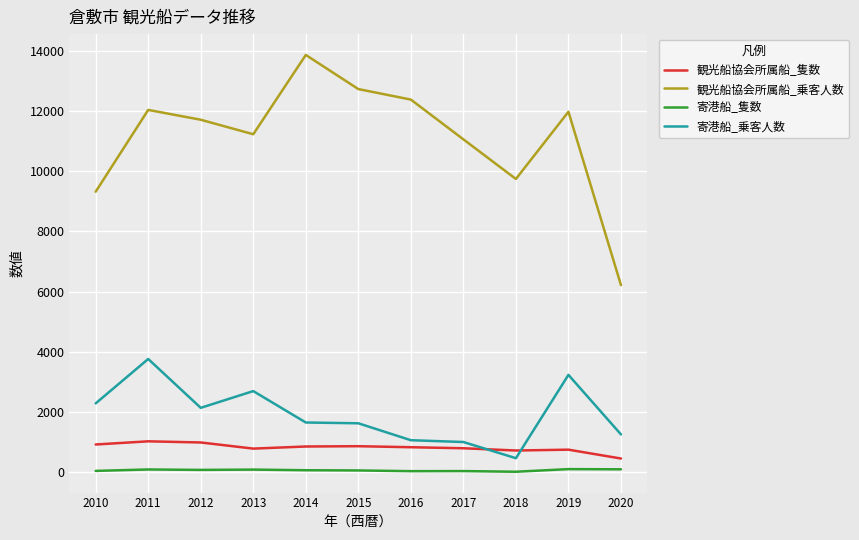

Which series changed the most between 2013 and 2020?

観光船協会所属船_乗客人数